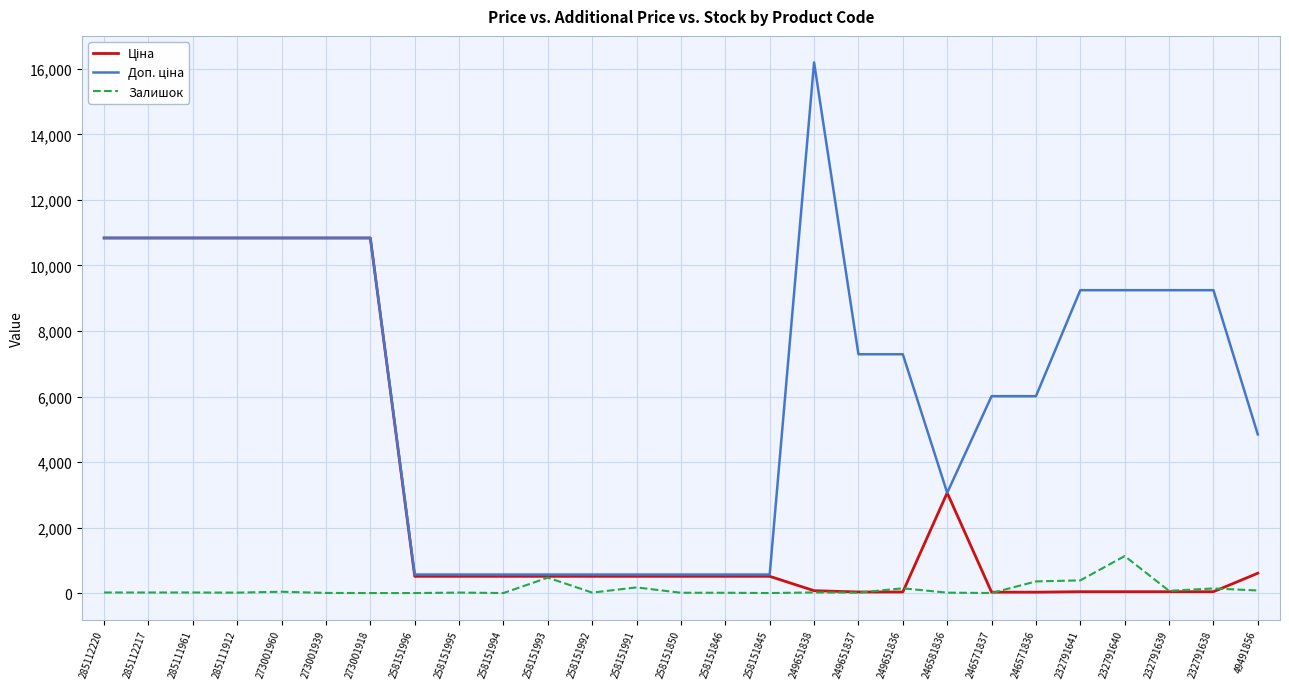

At which label does Залишок reach its peak?

232791640